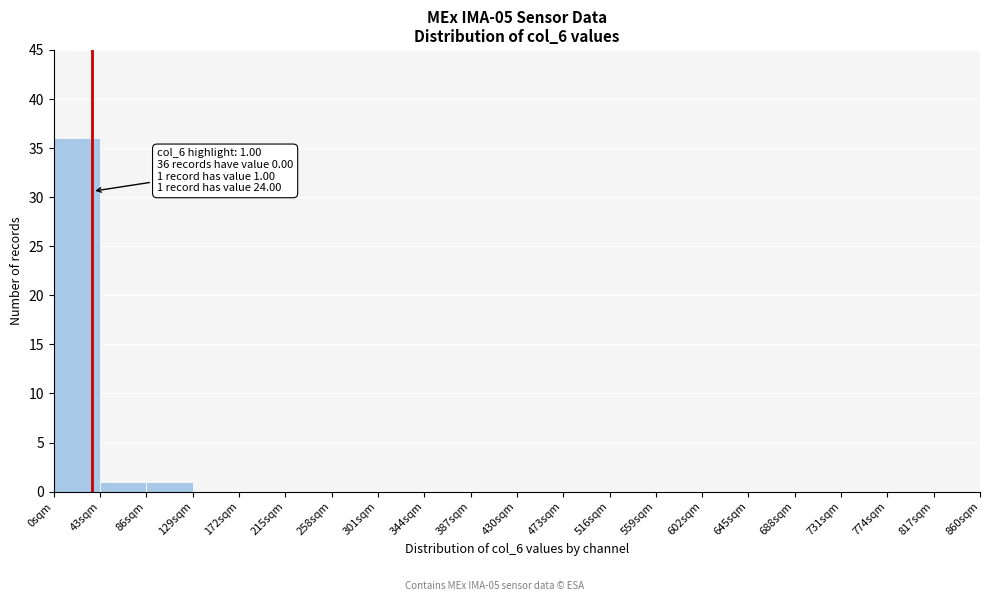

Over which range of the x-axis is the bar tallest?

0 to 43